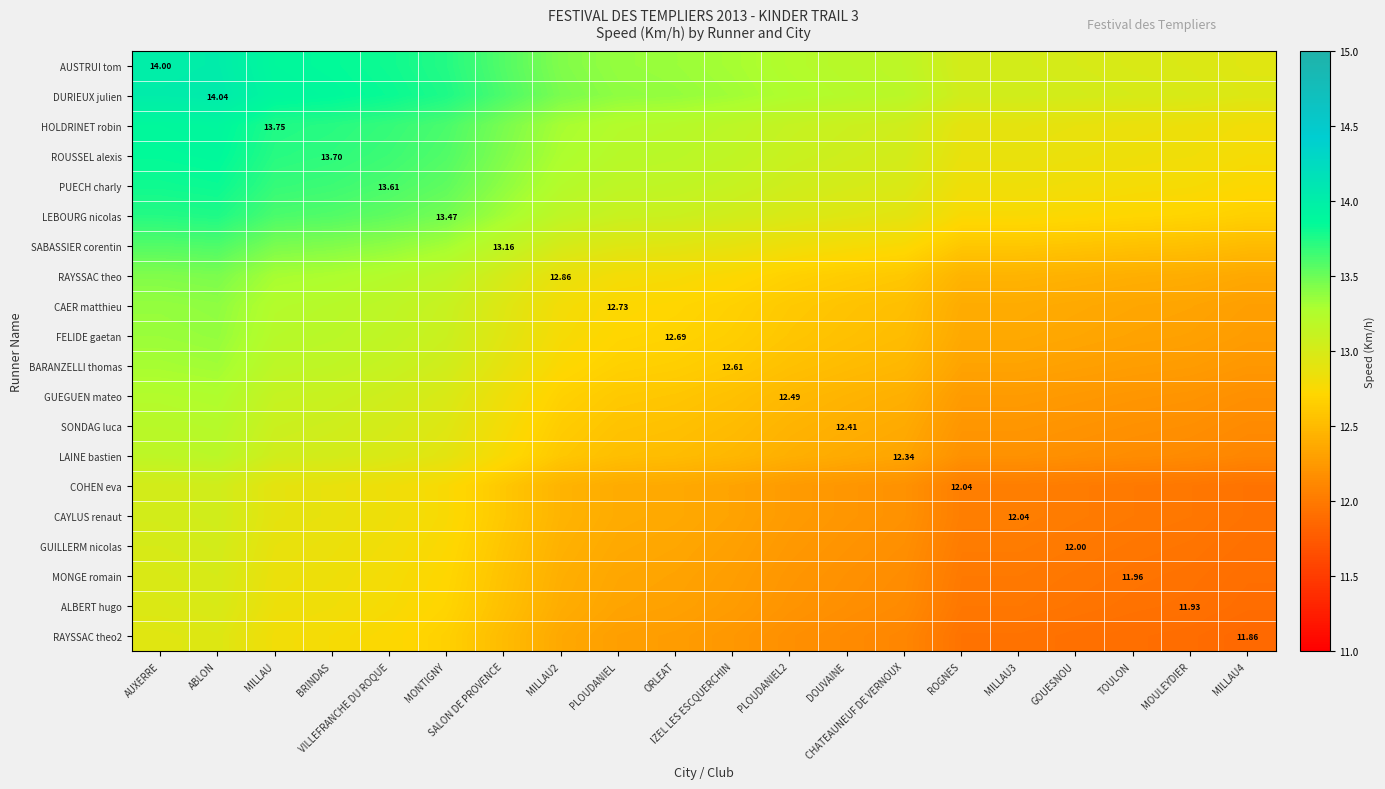

What value does the FELIDE gaetan series have at MILLAU4?

12.3